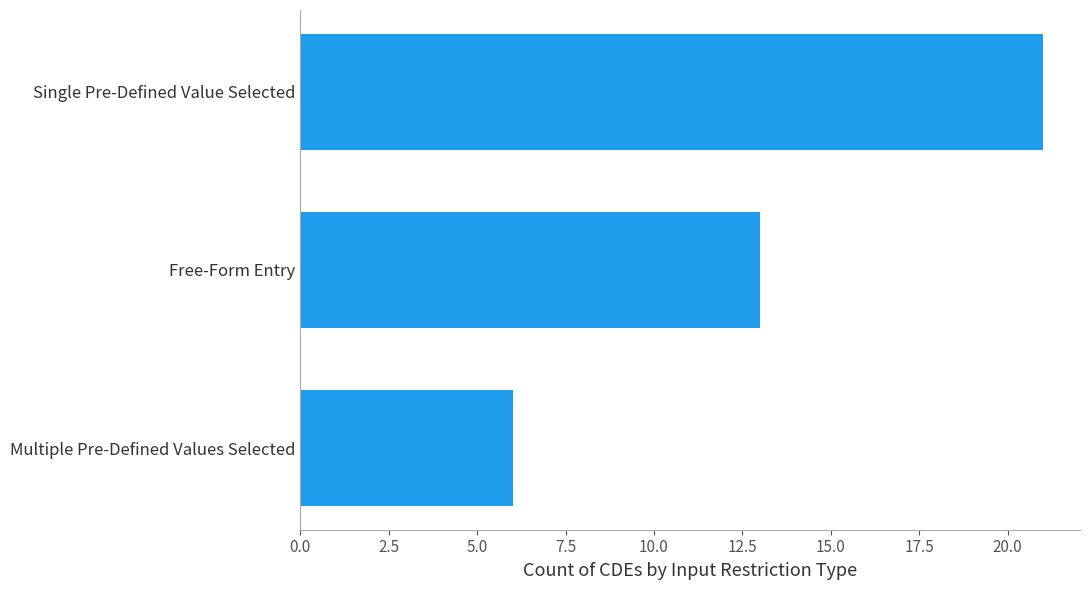

The value at Multiple Pre-Defined Values Selected is 6. True or false?

True